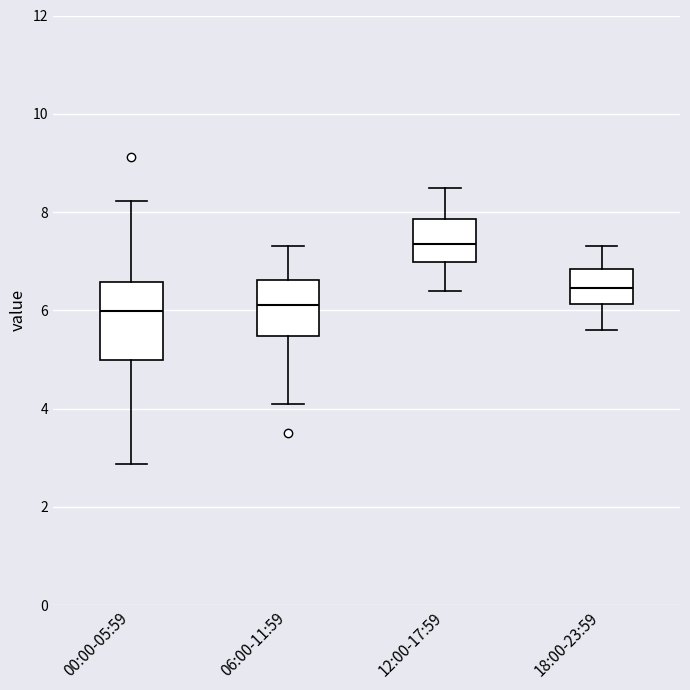

Reading left to right, transcribe this box plot: for each box, give where its median line is, the range the box spans, and where its two whiskers end, as read against the y-axis. The values are not printed on the chart, so give them approximately, as read against the axis.

00:00-05:59: median 6.0, box 5.0 to 6.6, whiskers 2.8 to 8.2
06:00-11:59: median 6.2, box 5.4 to 6.6, whiskers 4.2 to 7.4
12:00-17:59: median 7.4, box 7.0 to 7.8, whiskers 6.4 to 8.6
18:00-23:59: median 6.4, box 6.2 to 6.8, whiskers 5.6 to 7.4